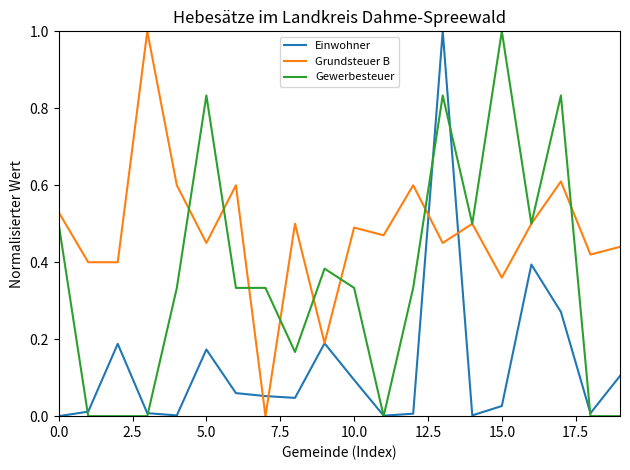

Rank the series by their average value, from highest to lowest.

Grundsteuer B, Gewerbesteuer, Einwohner